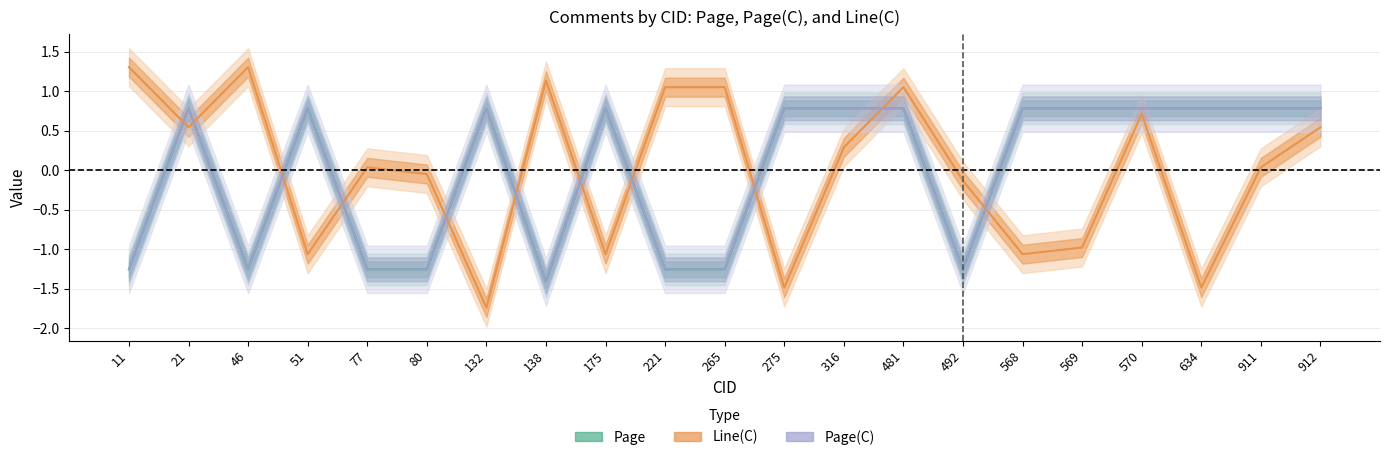

Rank the series by their maximum value, from highest to lowest.

Line(C), Page, Page(C)